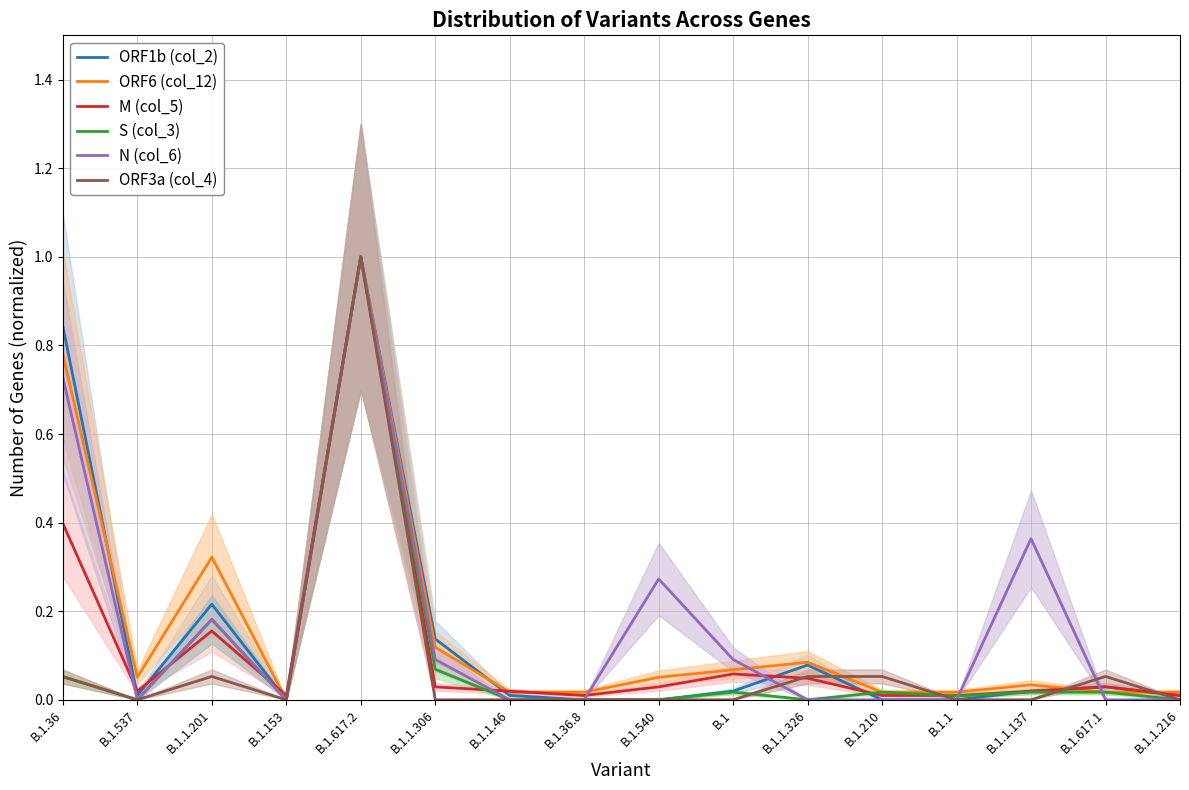

Which has a higher value, B.1.537 or B.1.1.137?

B.1.1.137